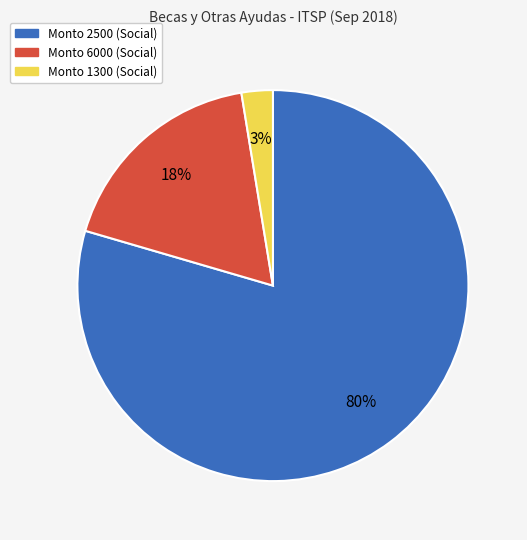

To the nearest percent, what is the average slice percentage?

33%